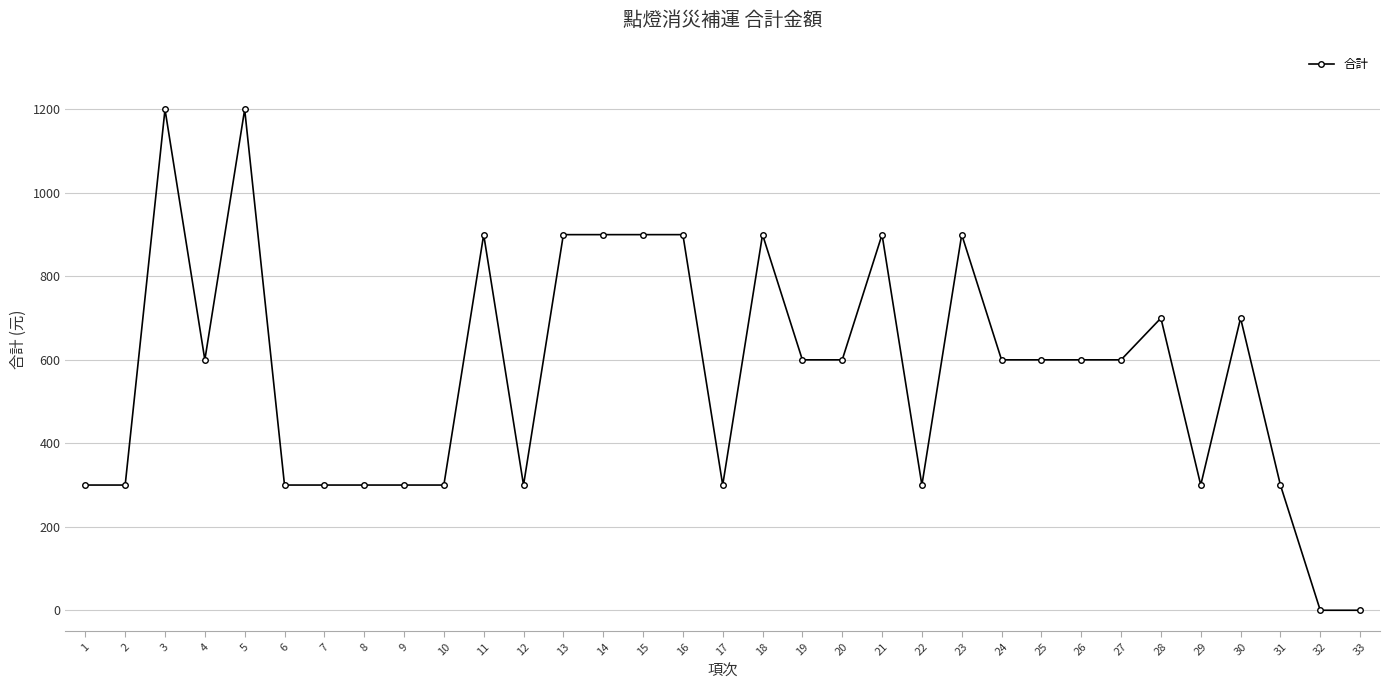

What is the greatest value displayed?

1200